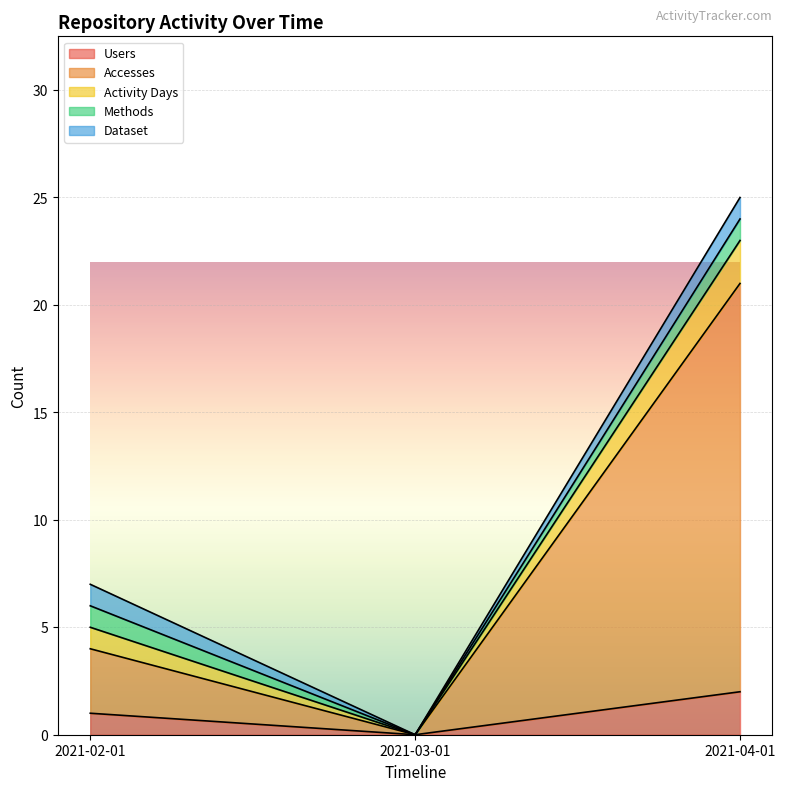

Rank the series at 2021-04-01 from lowest to highest value.

Methods, Dataset, Users, Activity Days, Accesses